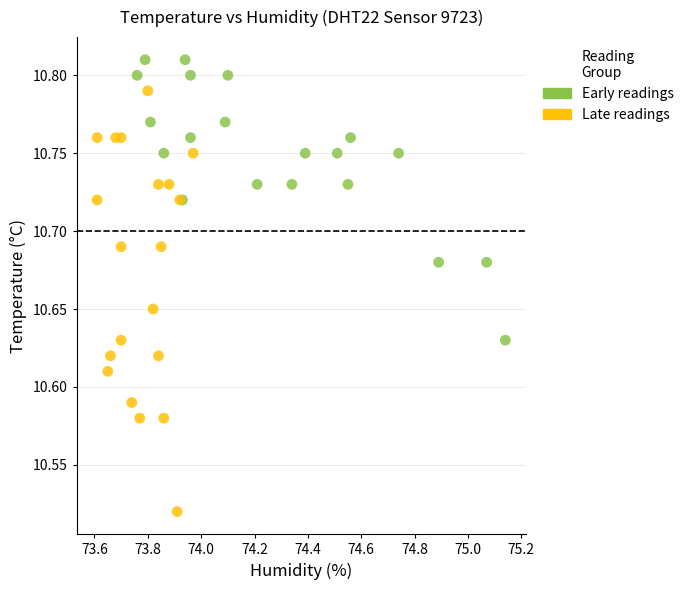

Which series contains the highest Y value?

Early readings